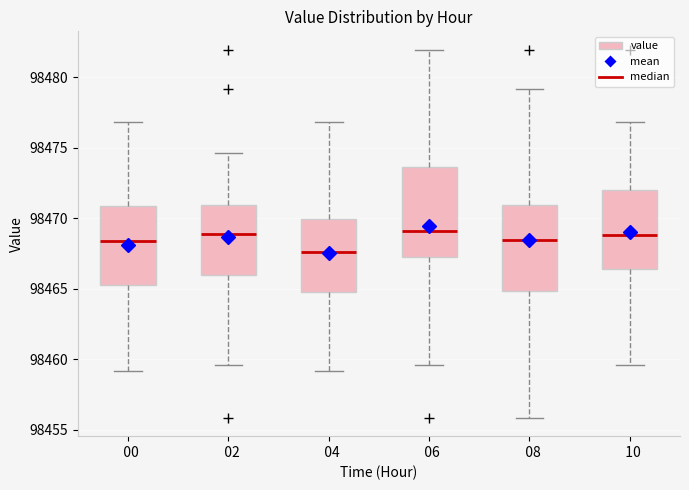

Reading left to right, transcribe this box plot: for each box, give where its median line is, the range the box spans, and where its two whiskers end, as read against the y-axis. The values are not printed on the chart, so give them approximately, as read against the axis.

00: median 98468.5, box 98465.5 to 98471.0, whiskers 98459.0 to 98477.0
02: median 98469.0, box 98466.0 to 98471.0, whiskers 98459.5 to 98474.5
04: median 98467.5, box 98464.5 to 98470.0, whiskers 98459.0 to 98477.0
06: median 98469.0, box 98467.0 to 98473.5, whiskers 98459.5 to 98482.0
08: median 98468.5, box 98465.0 to 98471.0, whiskers 98456.0 to 98479.0
10: median 98469.0, box 98466.5 to 98472.0, whiskers 98459.5 to 98477.0